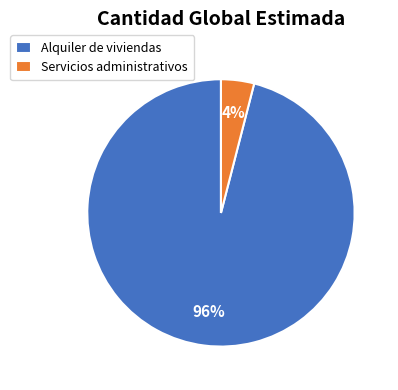

To the nearest percent, what is the combined percentage of Alquiler de viviendas and Servicios administrativos?

100%